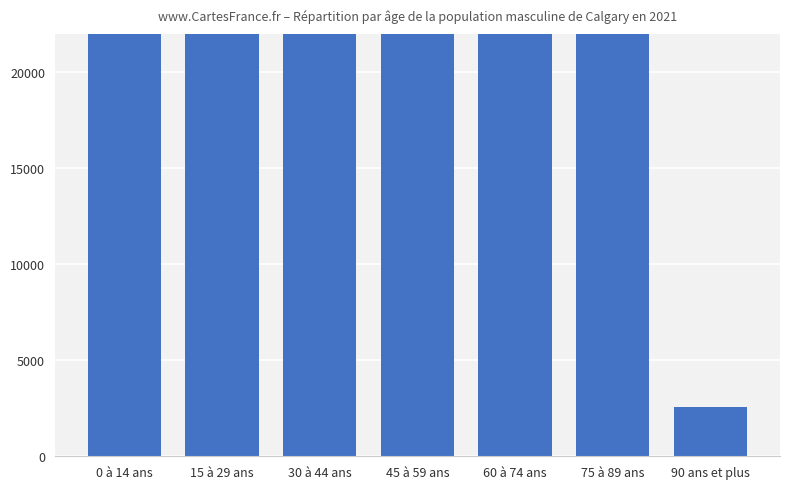

Reading right to left, transcribe all the data shown in this chart.

90 ans et plus=2550	75 à 89 ans=22350	60 à 74 ans=68860	45 à 59 ans=128980	30 à 44 ans=156305	15 à 29 ans=121930	0 à 14 ans=121145